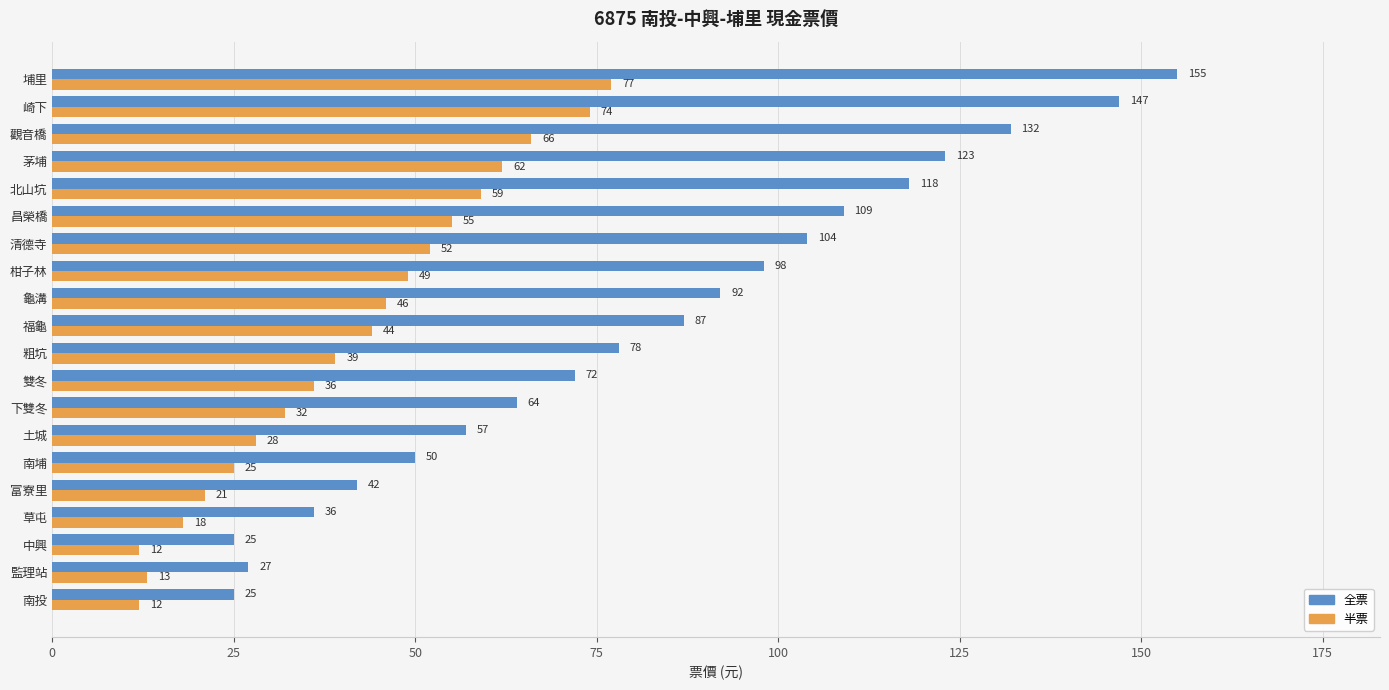

Which series has the largest total across all categories?

全票